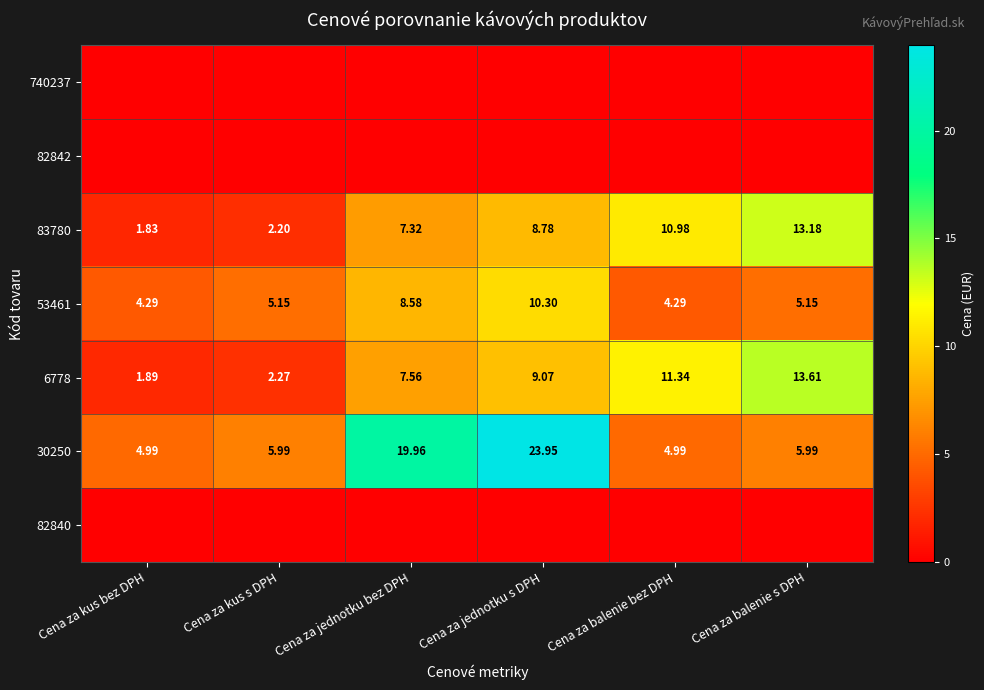

Rank the categories by 6778 value from lowest to highest.

Cena za kus bez DPH, Cena za kus s DPH, Cena za jednotku bez DPH, Cena za jednotku s DPH, Cena za balenie bez DPH, Cena za balenie s DPH